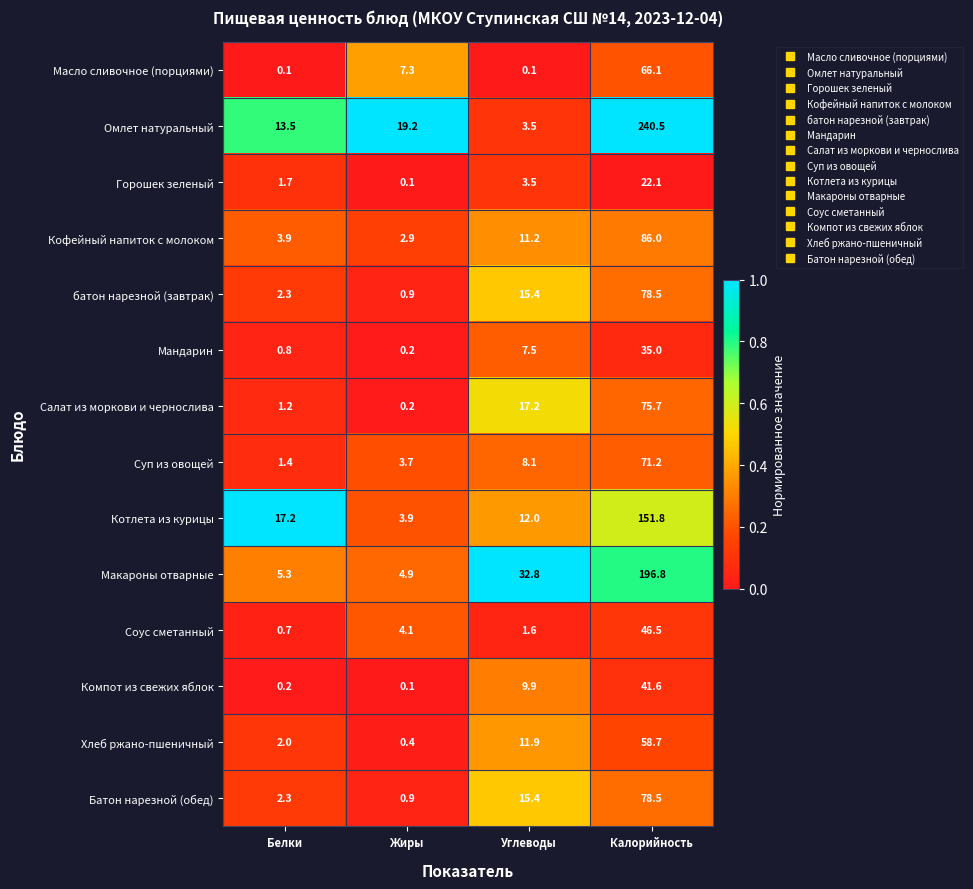

Which series has the largest range (max minus min)?

Омлет натуральный